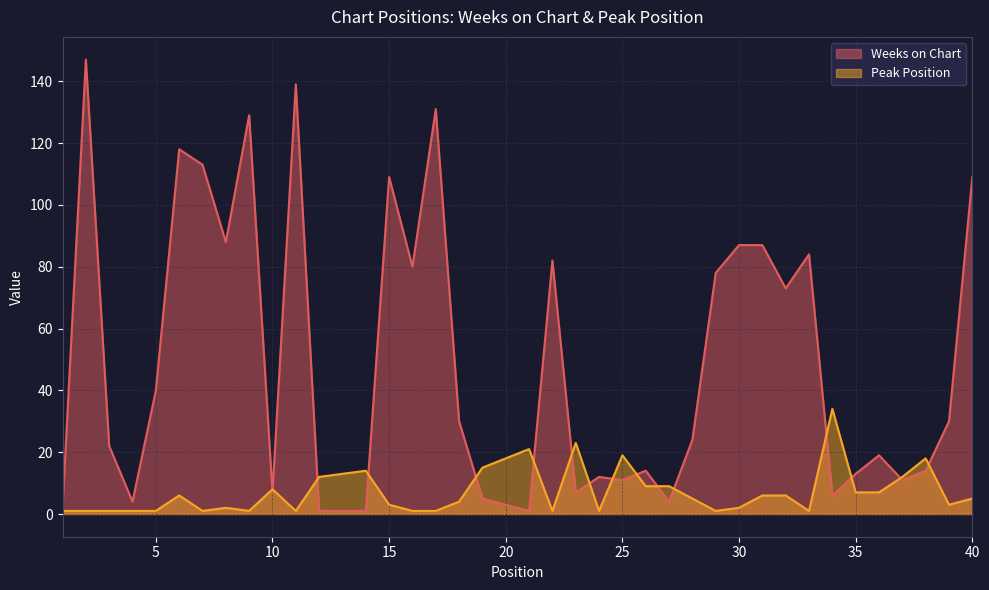

Reading left to right, extract all data points from this chart.

Weeks on Chart: 1=2	2=147	3=22	4=4	5=40	6=118	7=113	8=88	9=129	10=7	11=139	12=1	13=1	14=1	15=109	16=80	17=131	18=30	19=5	20=3	21=1	22=82	23=7	24=12	25=11	26=14	27=4	28=24	29=78	30=87	31=87	32=73	33=84	34=6	35=13	36=19	37=11	38=14	39=30	40=109
Peak Position: 1=1	2=1	3=1	4=1	5=1	6=6	7=1	8=2	9=1	10=8	11=1	12=12	13=13	14=14	15=3	16=1	17=1	18=4	19=15	20=18	21=21	22=1	23=23	24=1	25=19	26=9	27=9	28=5	29=1	30=2	31=6	32=6	33=1	34=34	35=7	36=7	37=12	38=18	39=3	40=5